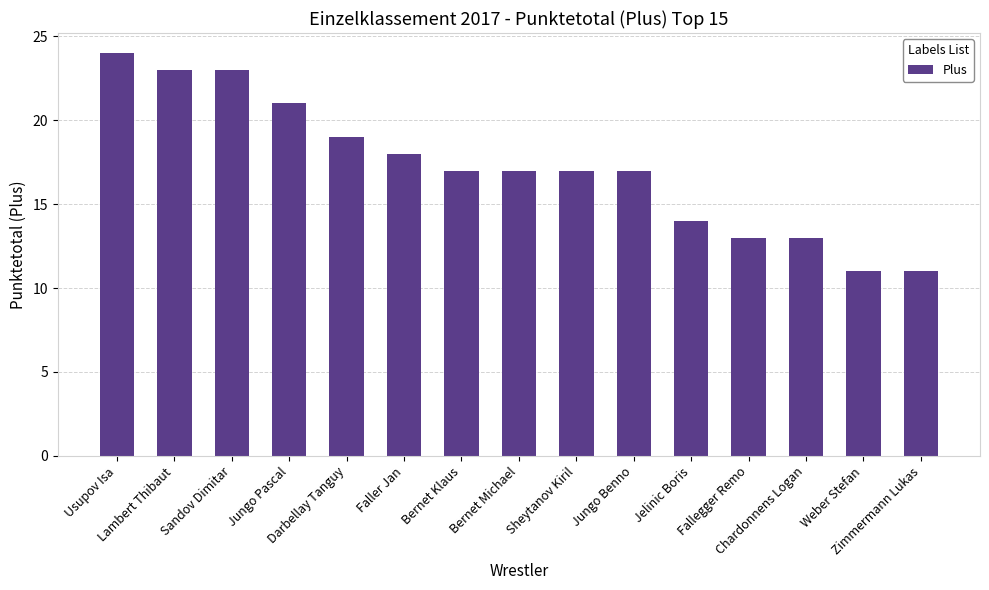

What is the ratio of the value at Zimmermann Lukas to the value at Bernet Michael?

0.6